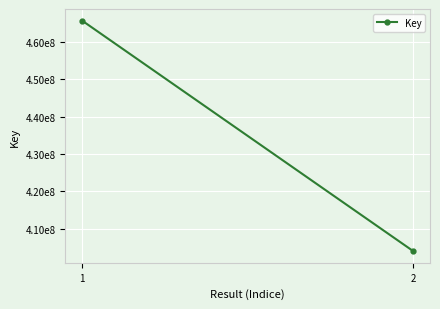

Reading left to right, list all the values displayed in this chart.

1=465675935	2=404018944